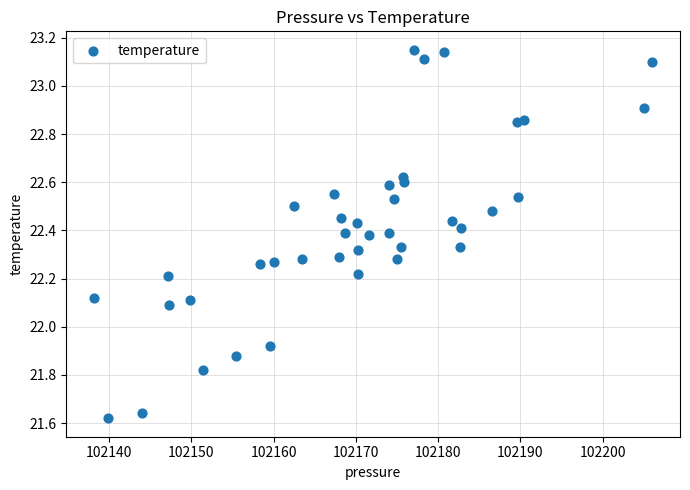

What is the range of X values (max minus min)?

67.8